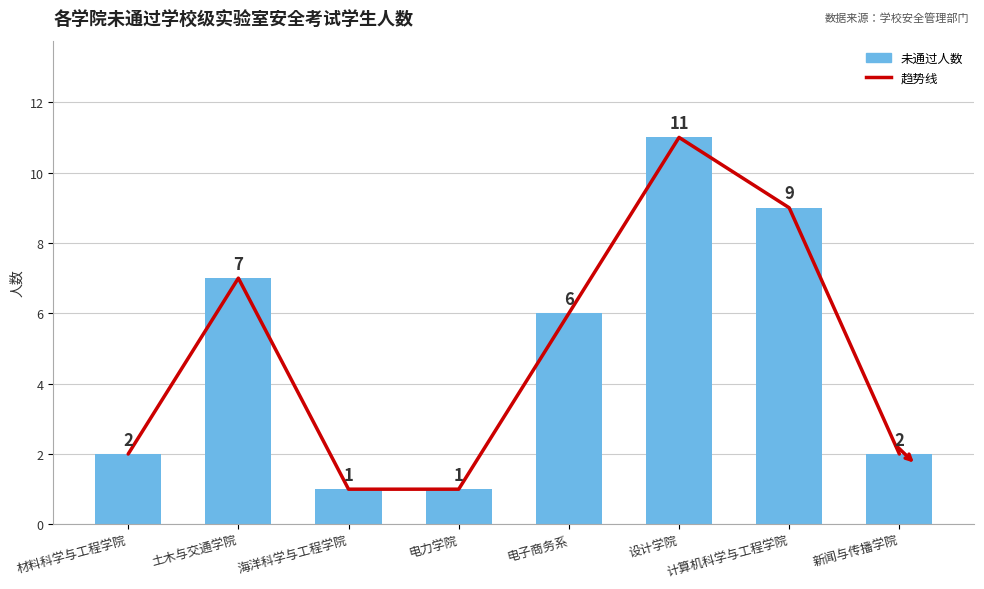

Reading left to right, extract all data points from this chart.

趋势线: 2	7	1	1	6	11	9	2
未通过人数: 2	7	1	1	6	11	9	2